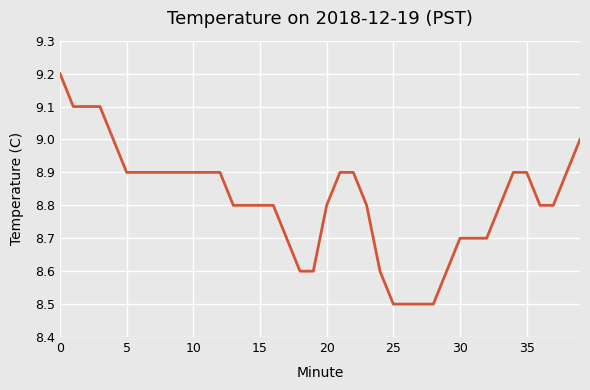

What is the difference between the maximum and minimum values?

0.7